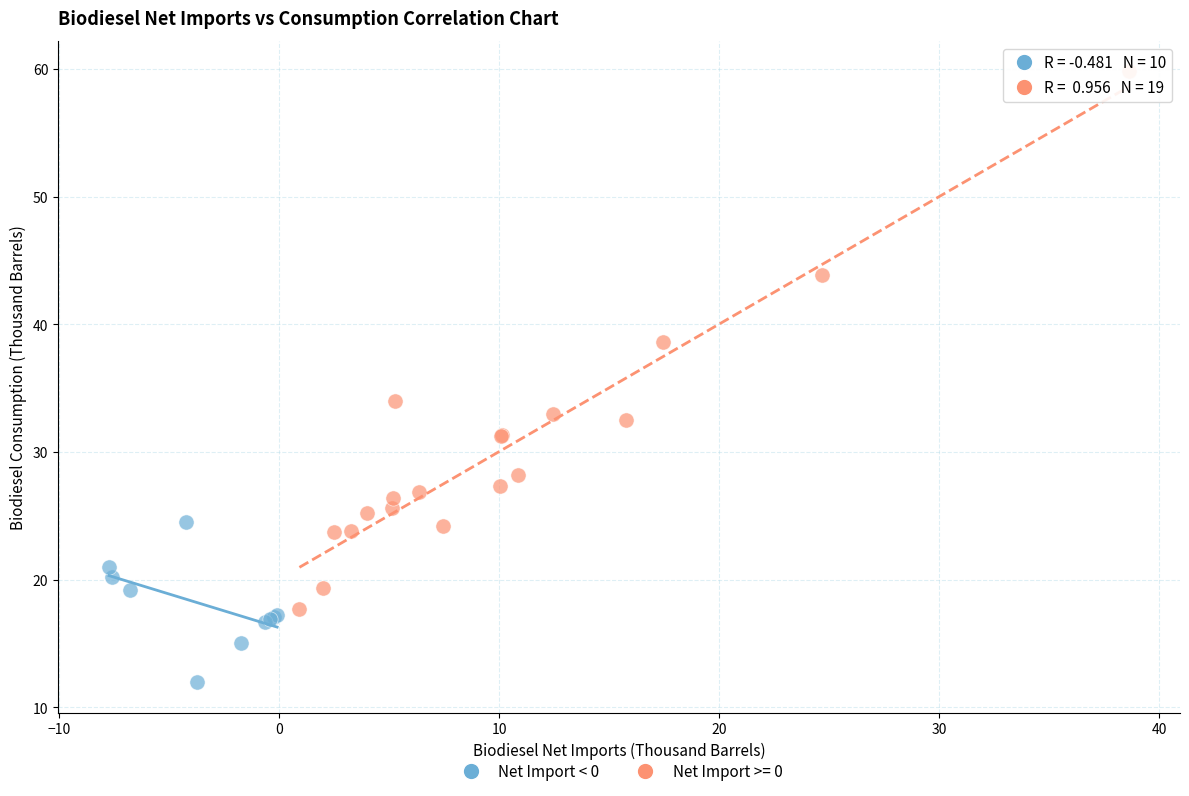

Which series contains the lowest Y value?

Net Import < 0